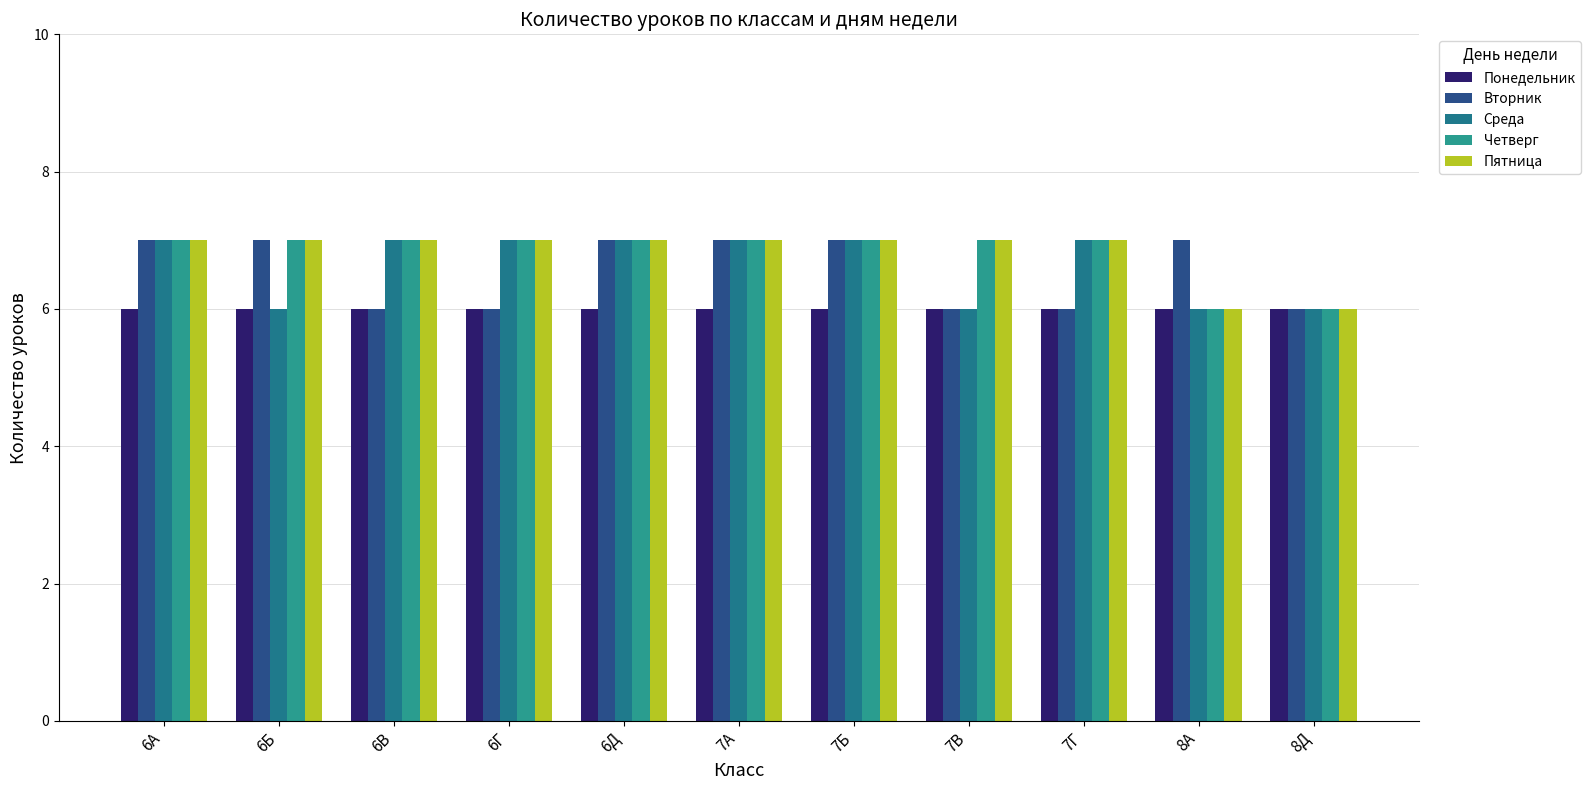

Count the Четверг values in the range 7 to 8.

9